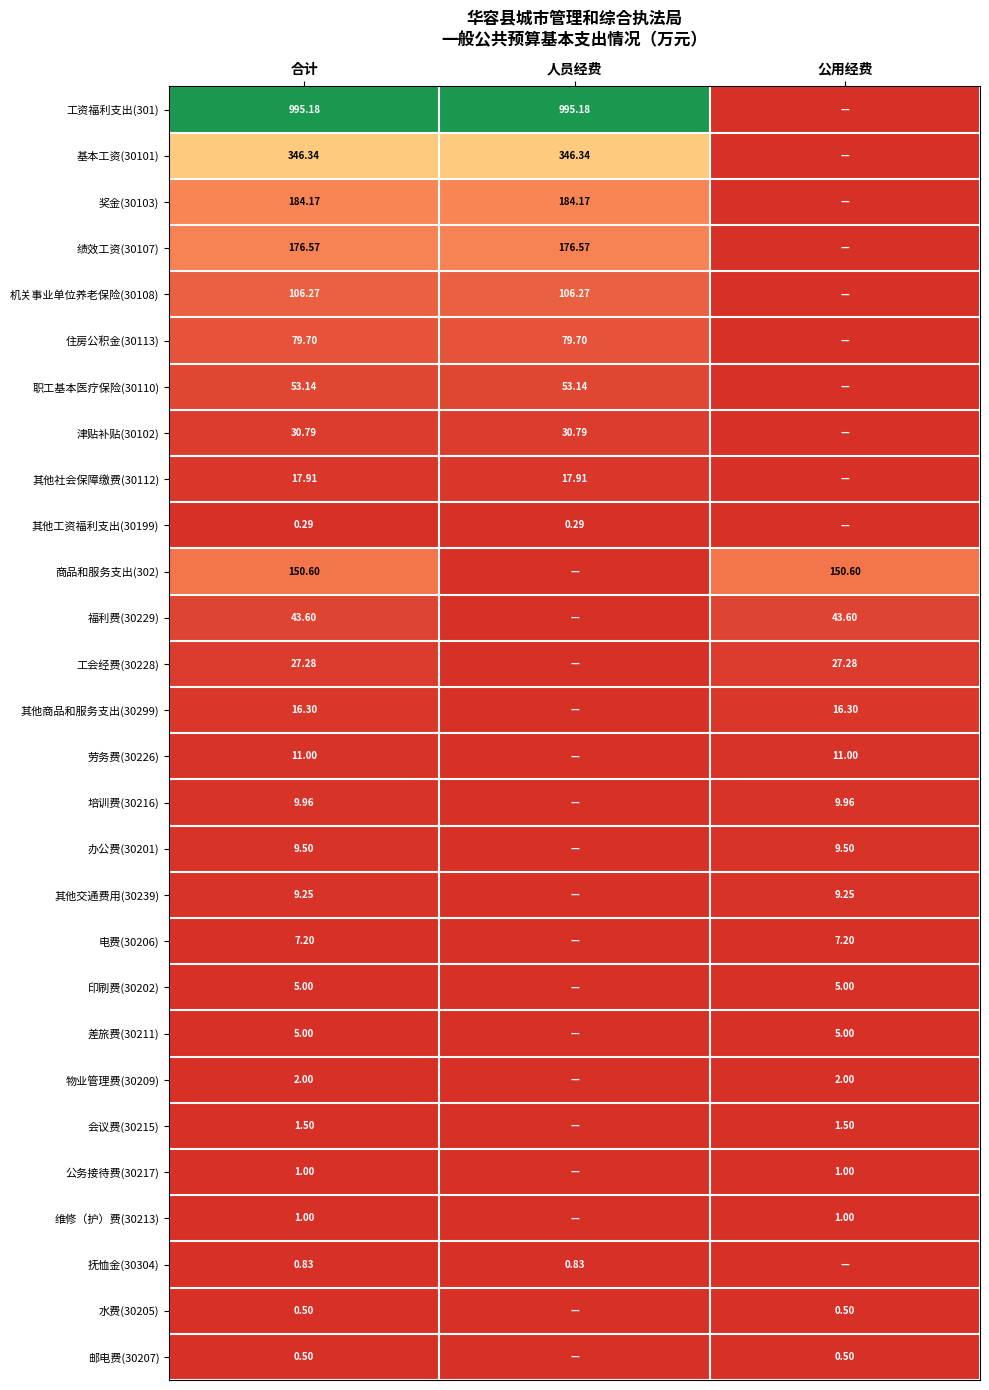

Is it true that 商品和服务支出(302) equals 268.5 at 合计?

False